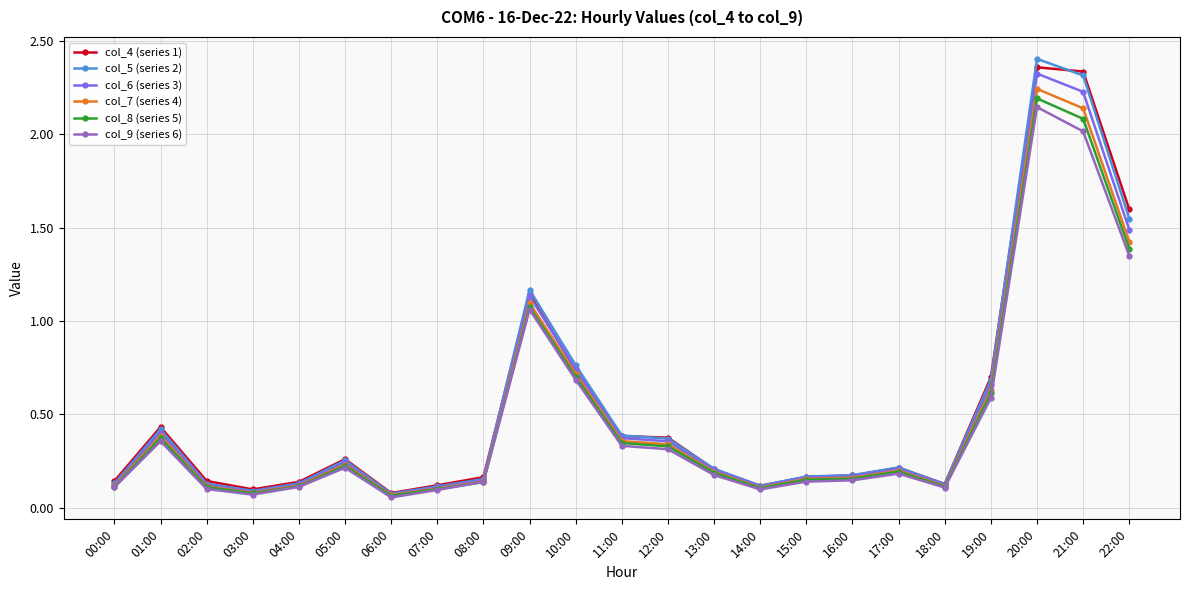

At how many categories does at least one series exceed 1?

4